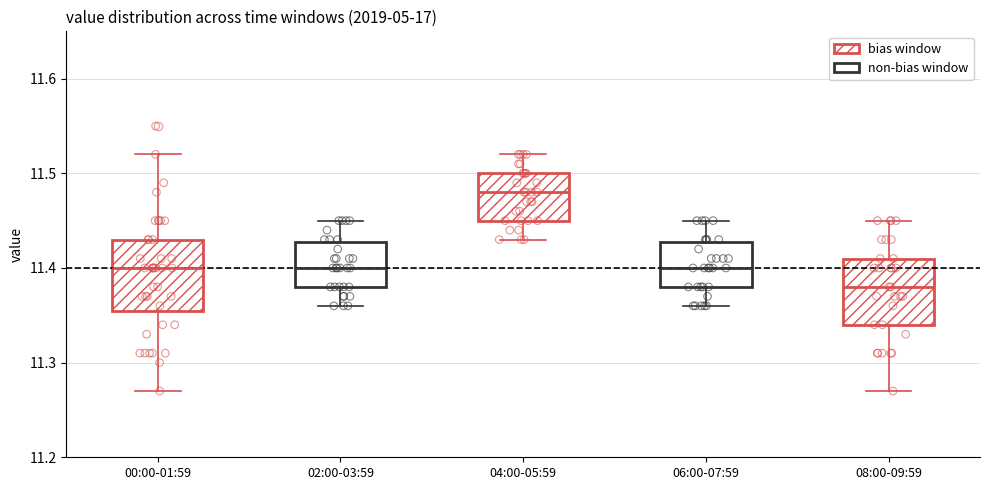

Reading left to right, read every box against the y-axis: the position of its median line, the range the box covers, and the ends of its whiskers. The values are not printed on the chart, so give them approximately, as read against the axis.

00:00-01:59: median 11.40, box 11.36 to 11.43, whiskers 11.27 to 11.52
02:00-03:59: median 11.40, box 11.38 to 11.43, whiskers 11.36 to 11.45
04:00-05:59: median 11.48, box 11.45 to 11.50, whiskers 11.43 to 11.52
06:00-07:59: median 11.40, box 11.38 to 11.43, whiskers 11.36 to 11.45
08:00-09:59: median 11.38, box 11.34 to 11.41, whiskers 11.27 to 11.45